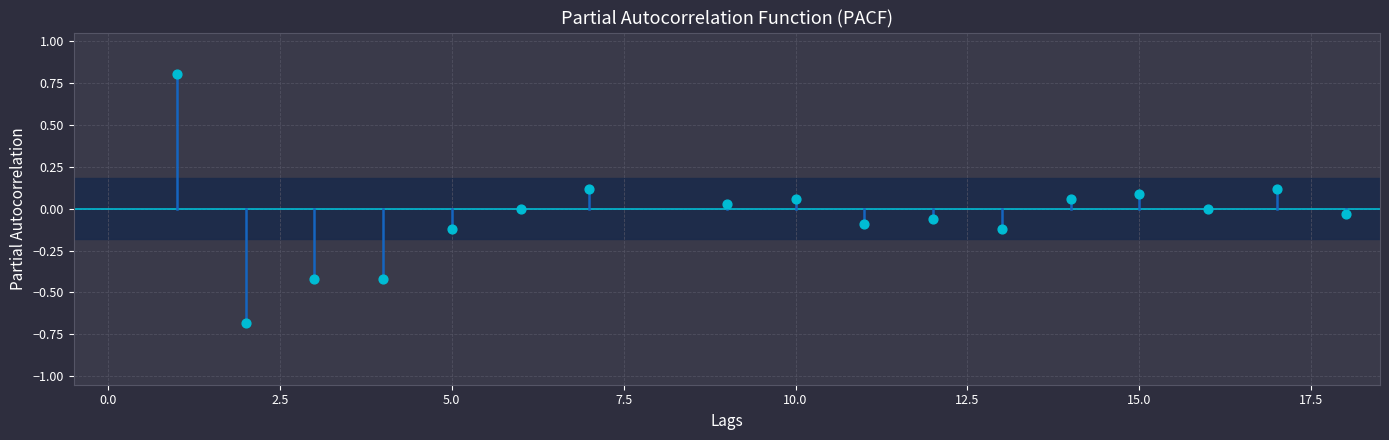

What is the range of Y values (max minus min)?

1.5